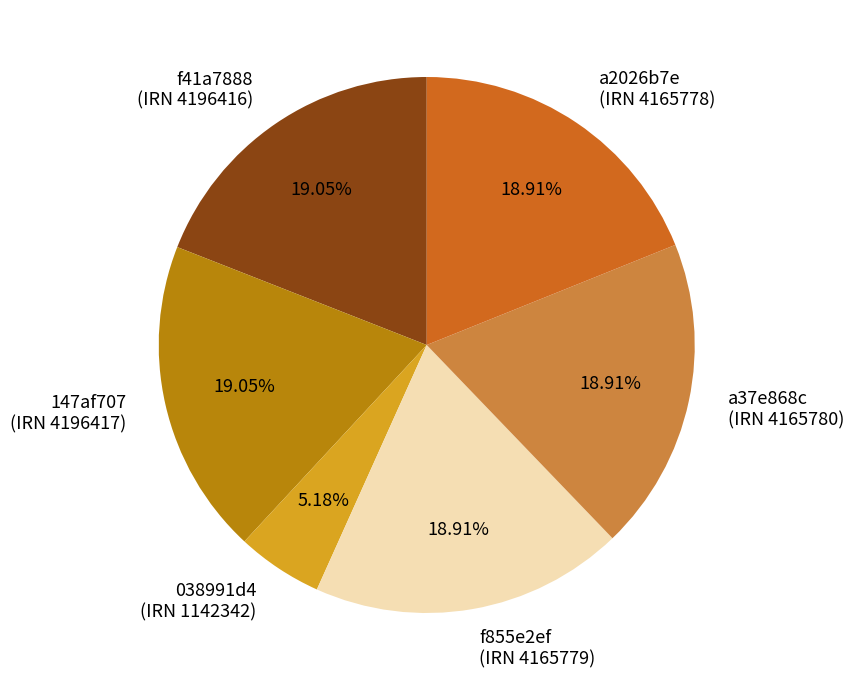

Is there a majority slice in this chart?

No